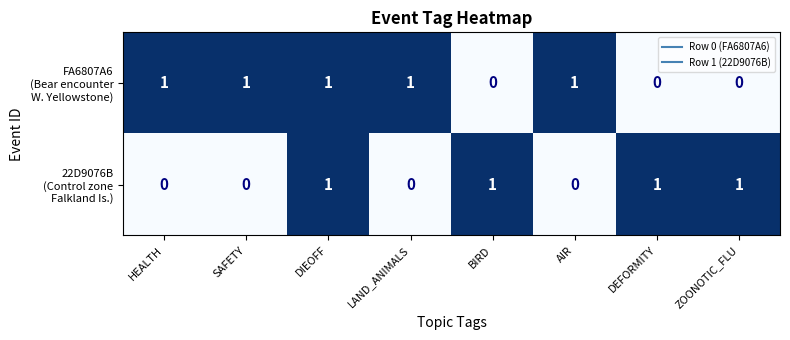

At which category is the sum across all series the highest?

DIEOFF